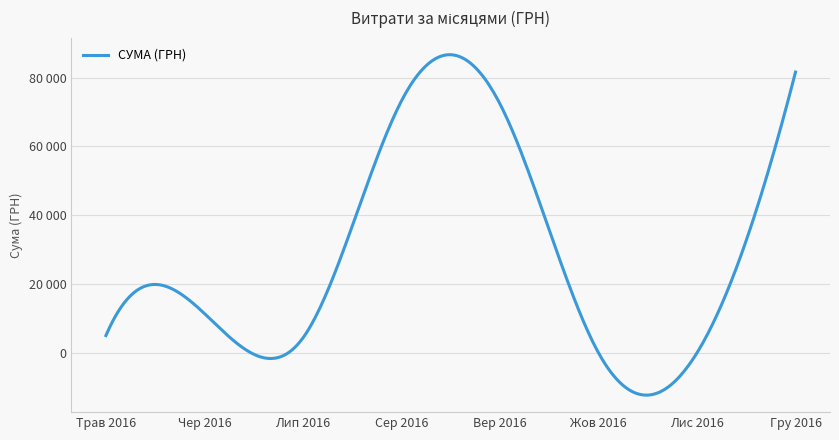

Is this an area chart (filled region under the line)?

No